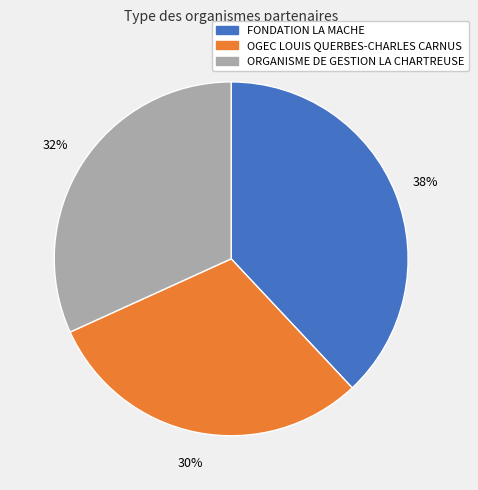

Which slice is the smallest?

OGEC LOUIS QUERBES-CHARLES CARNUS